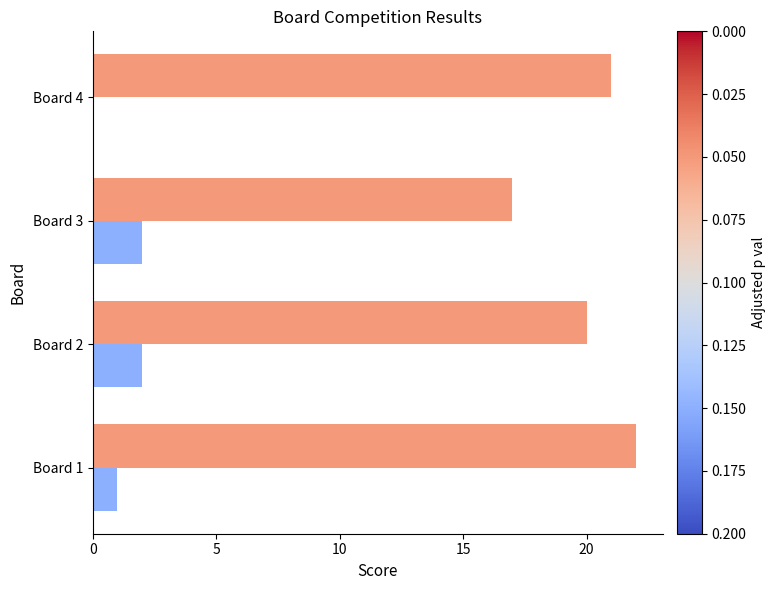

At which category is the sum across all series the highest?

Board 1